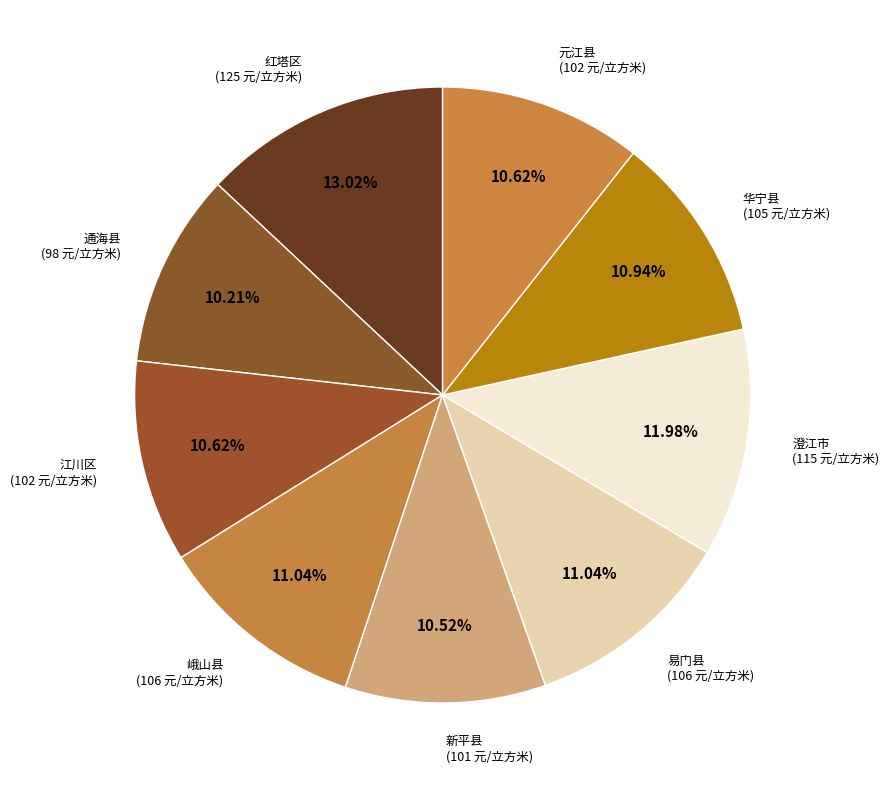

Is it true that 峨山县 is 24% of the pie?

False